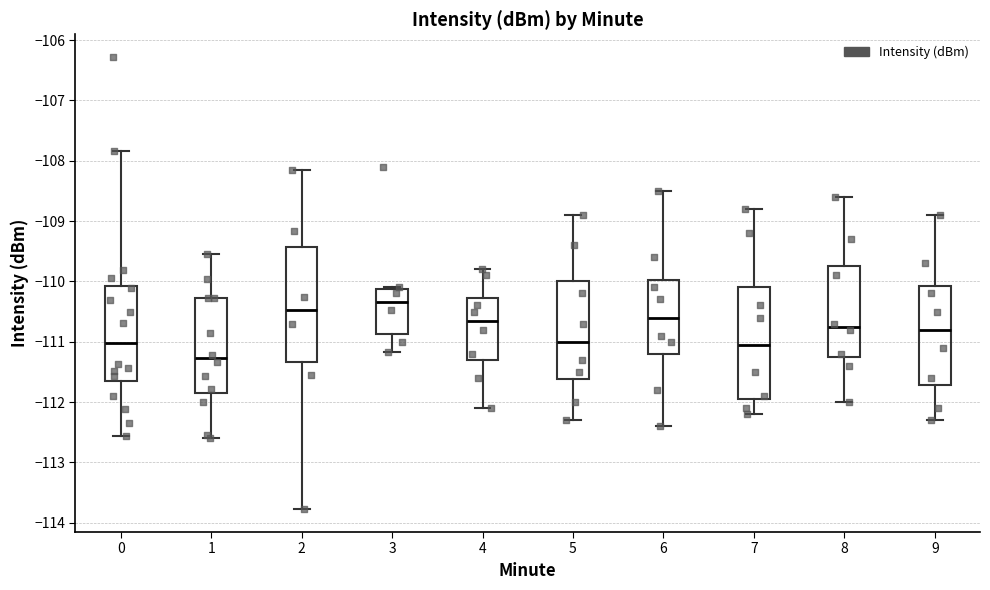

Reading left to right, transcribe this box plot: for each box, give where its median line is, the range the box spans, and where its two whiskers end, as read against the y-axis. The values are not printed on the chart, so give them approximately, as read against the axis.

0: median -111.0, box -111.7 to -110.1, whiskers -112.6 to -107.8
1: median -111.3, box -111.8 to -110.3, whiskers -112.6 to -109.5
2: median -110.5, box -111.3 to -109.4, whiskers -113.8 to -108.2
3: median -110.3, box -110.9 to -110.1, whiskers -111.2 to -110.1
4: median -110.6, box -111.3 to -110.3, whiskers -112.1 to -109.8
5: median -111.0, box -111.6 to -110.0, whiskers -112.3 to -108.9
6: median -110.6, box -111.2 to -110.0, whiskers -112.4 to -108.5
7: median -111.0, box -111.9 to -110.1, whiskers -112.2 to -108.8
8: median -110.7, box -111.2 to -109.7, whiskers -112.0 to -108.6
9: median -110.8, box -111.7 to -110.1, whiskers -112.3 to -108.9